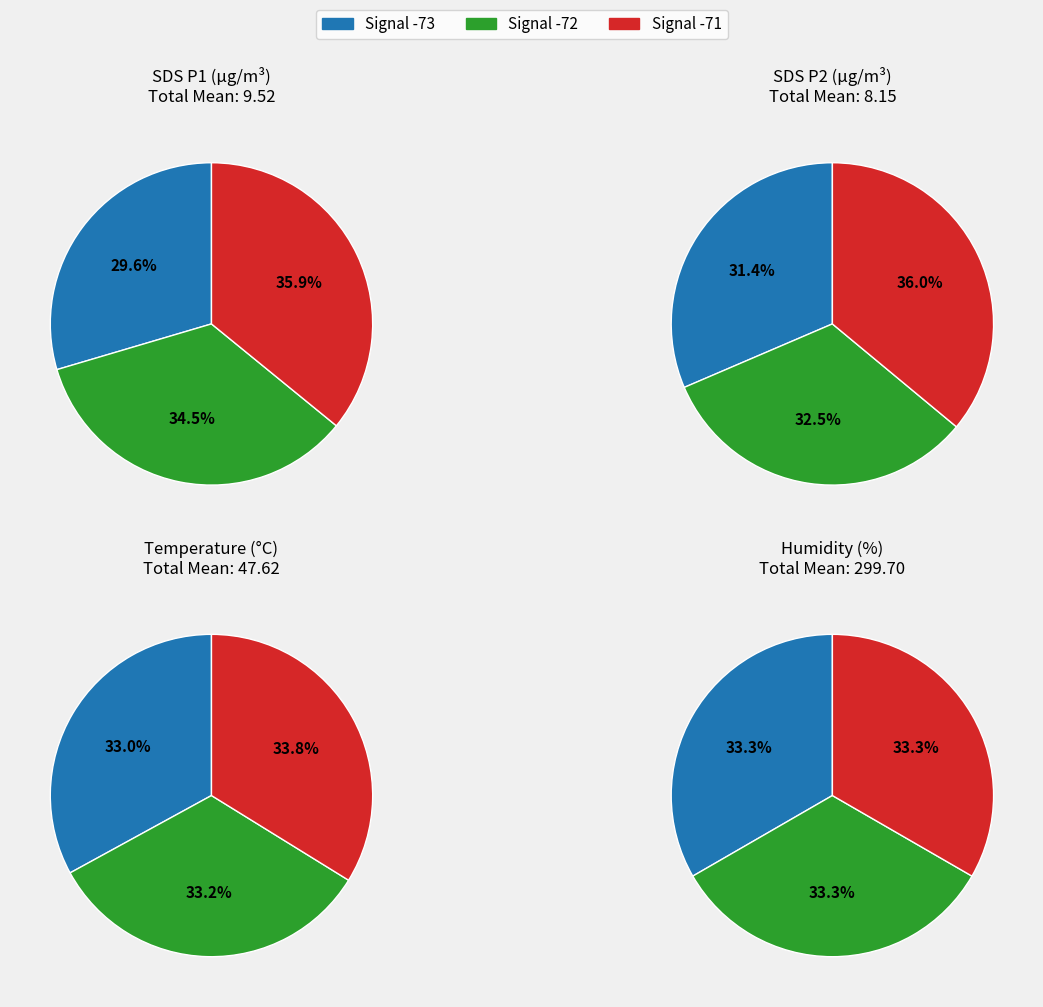

Rank the series by their maximum value, from highest to lowest.

Humidity, Temp, SDS_P1, SDS_P2